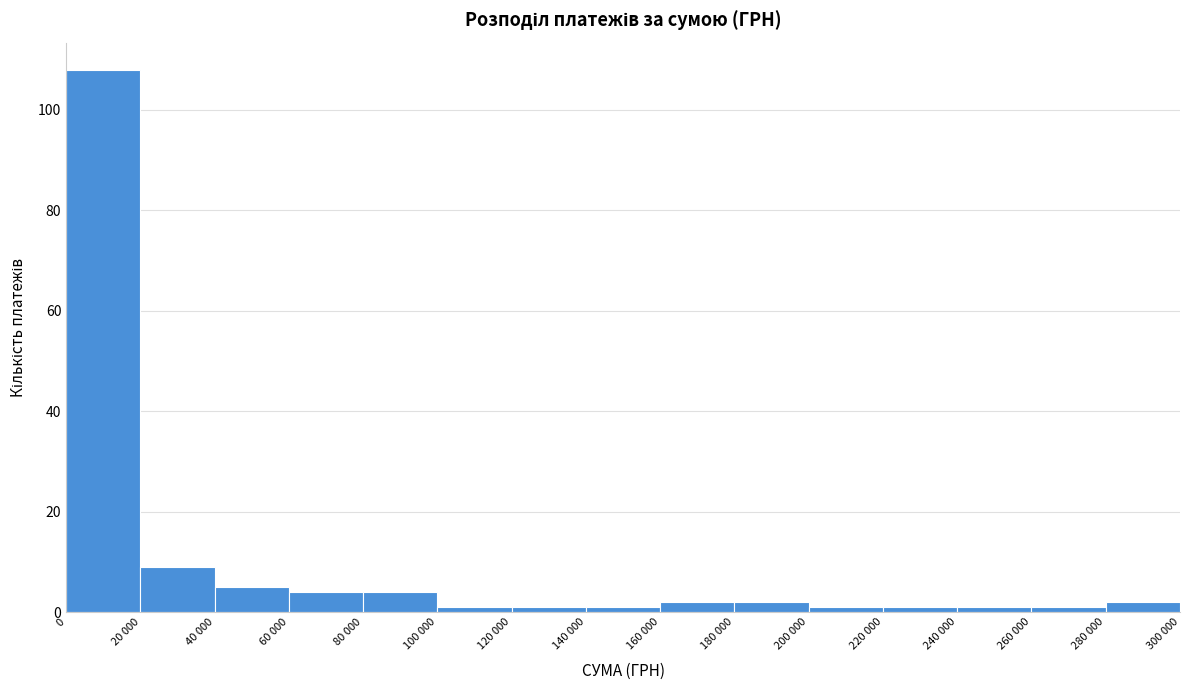

Reading left to right, what are all the values shown in this chart?

0=108	20 000=9	40 000=5	60 000=4	80 000=4	100 000=1	120 000=1	140 000=1	160 000=2	180 000=2	200 000=1	220 000=1	240 000=1	260 000=1	280 000=2